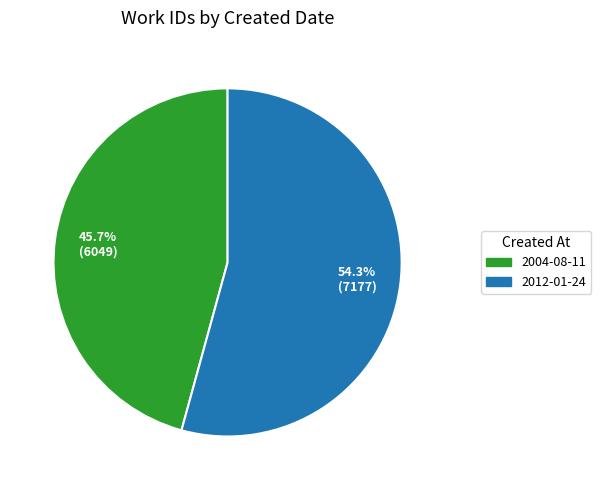

Between 2012-01-24 and 2004-08-11, which is larger?

2012-01-24